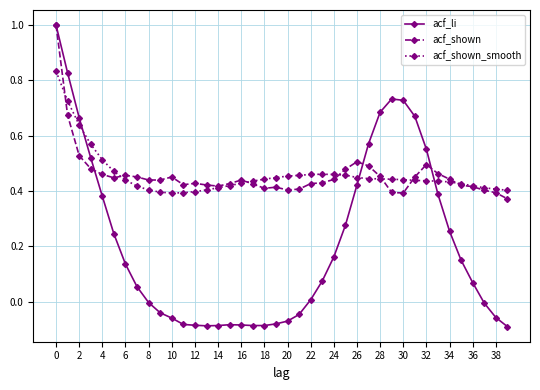

What are all the series names shown in the legend?

acf_li, acf_shown, acf_shown_smooth